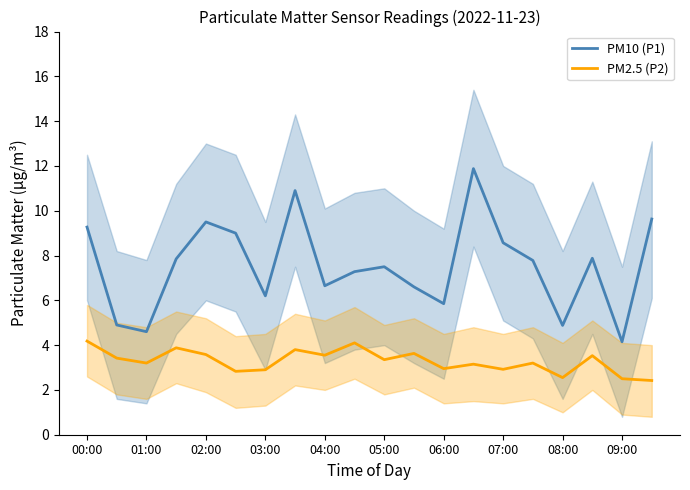

The PM10 (P1) series shows 1.7 at 17. True or false?

False